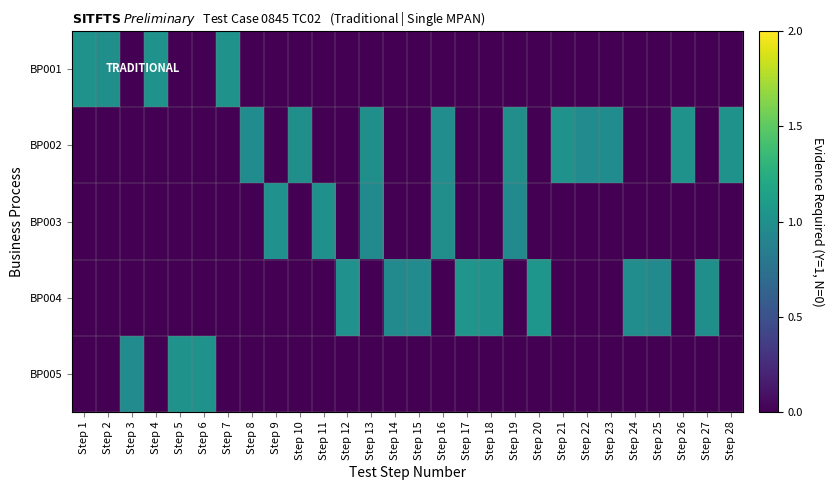

Rank the series at Step 1 from lowest to highest value.

BP002, BP003, BP004, BP005, BP001